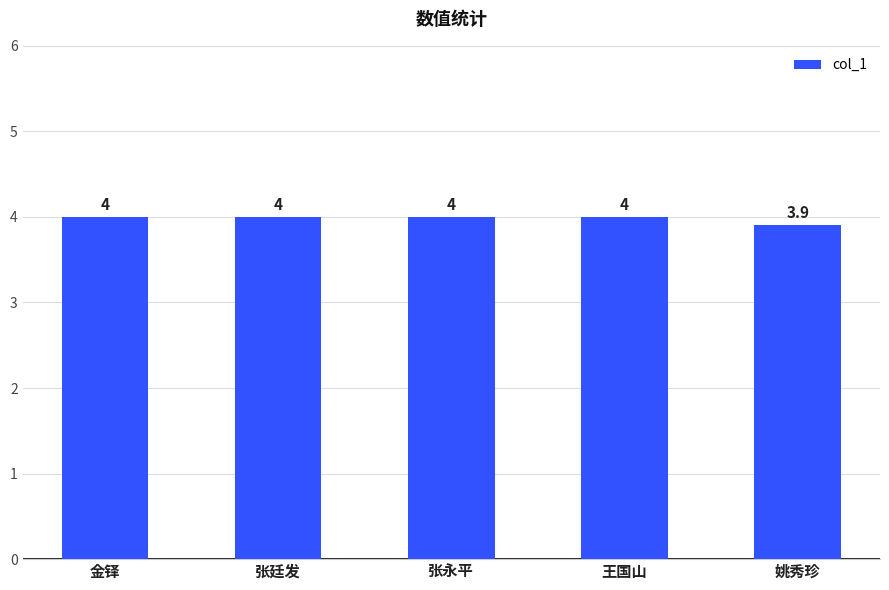

What is the approximate value at 张廷发?

4.0